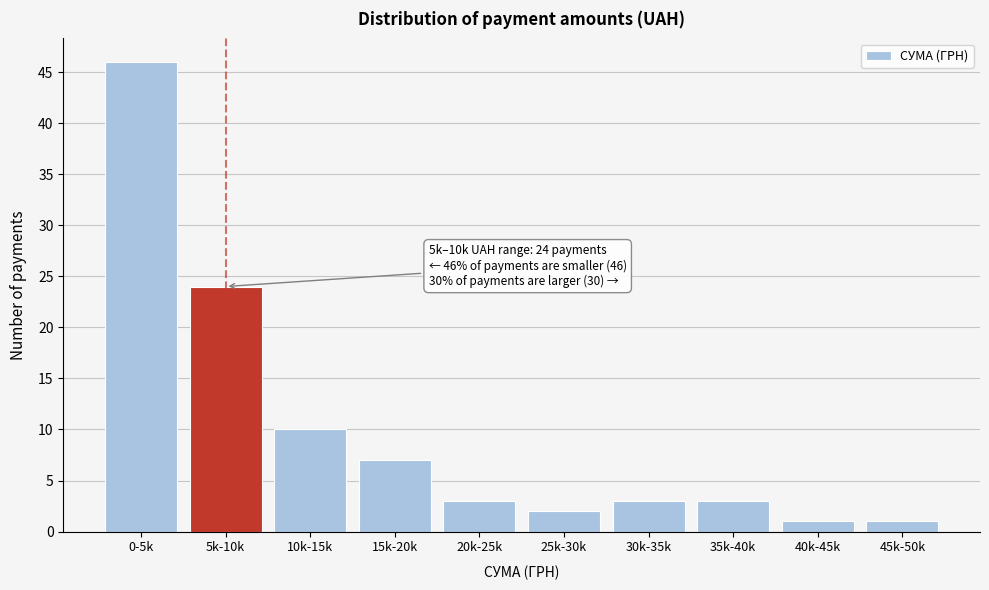

Reading right to left, what are all the values shown in this chart?

45k-50k=1	40k-45k=1	35k-40k=3	30k-35k=3	25k-30k=2	20k-25k=3	15k-20k=7	10k-15k=10	5k-10k=24	0-5k=46